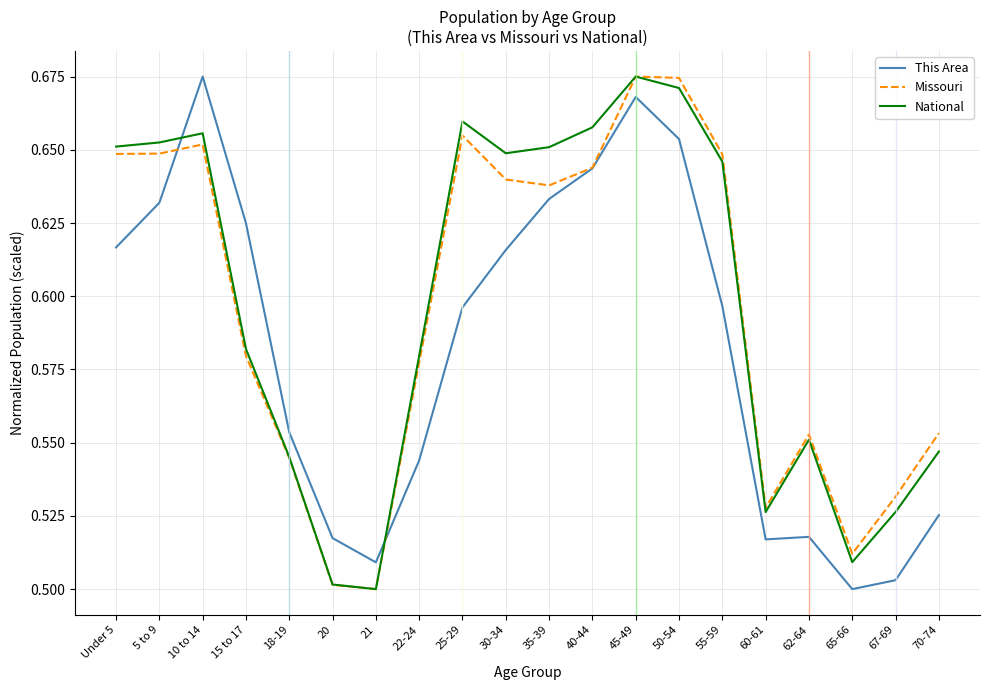

At 30-34, list the series in order from largest to smallest.

National, Missouri, This Area